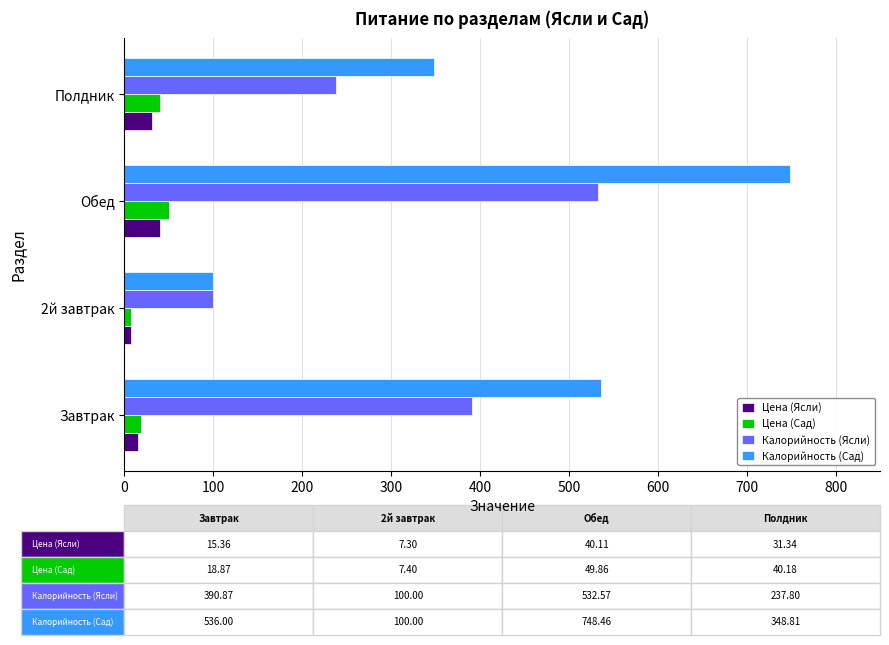

Which category has the lowest value in the Калорийность (Ясли) series?

2й завтрак